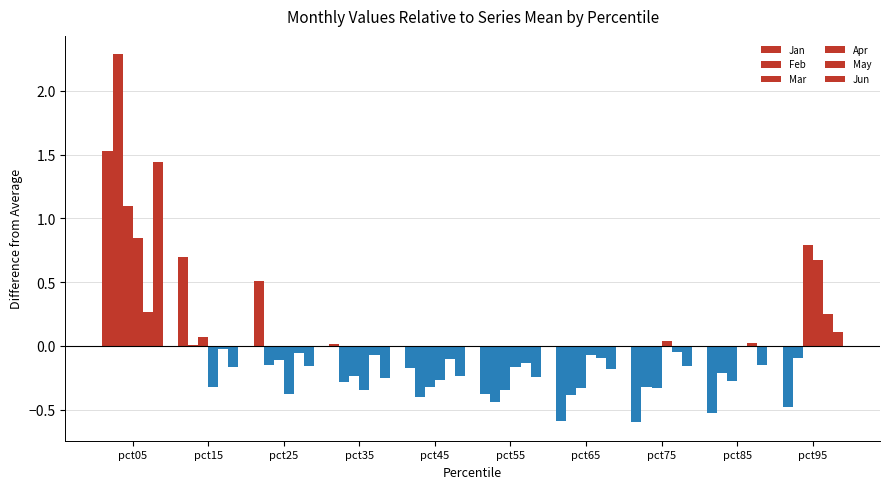

How many series are shown in this chart?

6